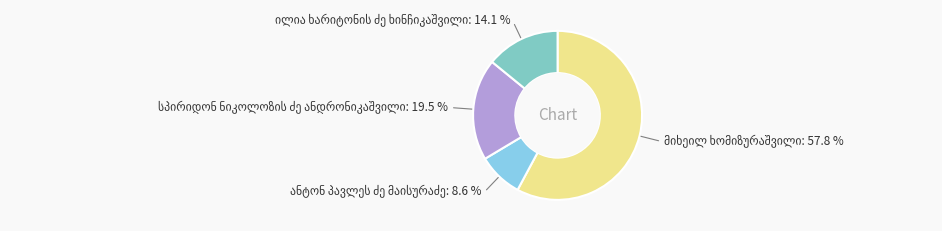

Is there a majority slice in this chart?

Yes